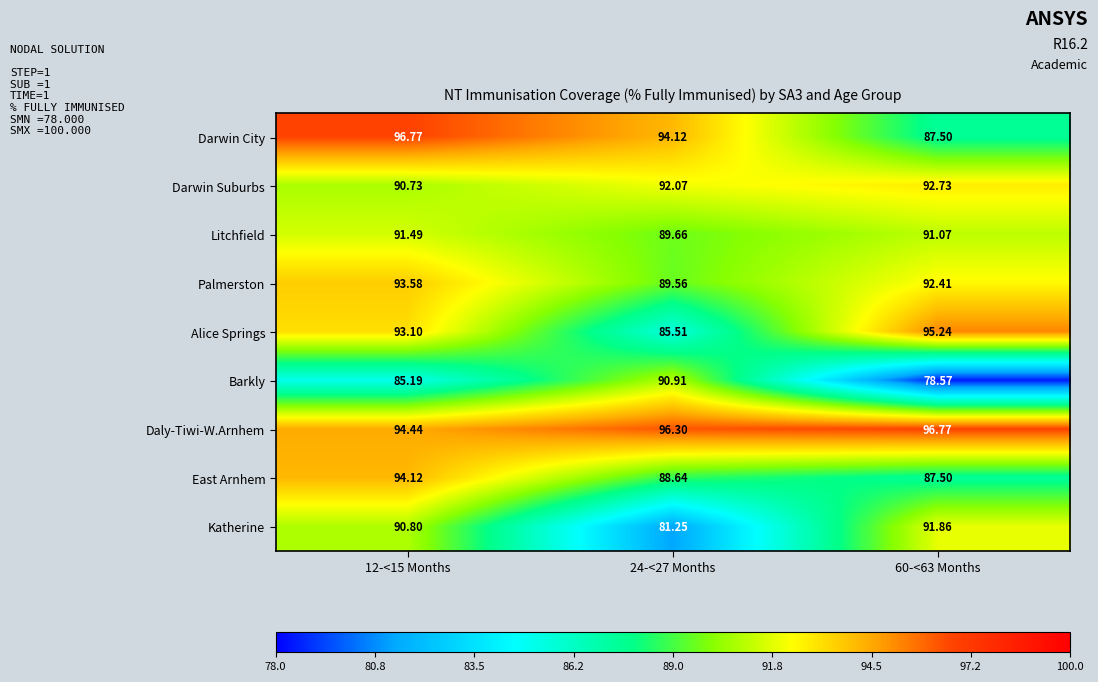

Rank the series at 12-<15 Months from lowest to highest value.

Barkly, Darwin Suburbs, Katherine, Litchfield, Alice Springs, Palmerston, East Arnhem, Daly-Tiwi-W.Arnhem, Darwin City